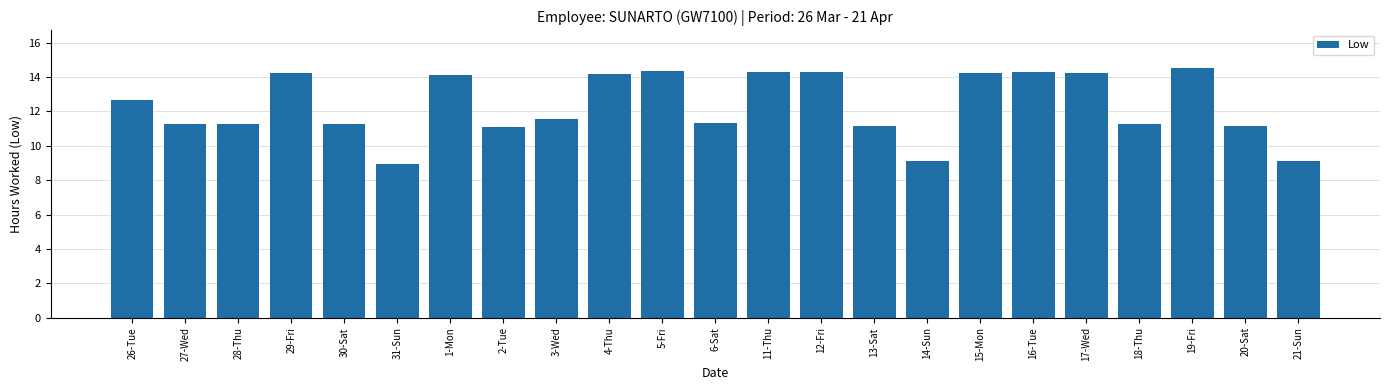

What is the label of the 17th bar from the right?

1-Mon